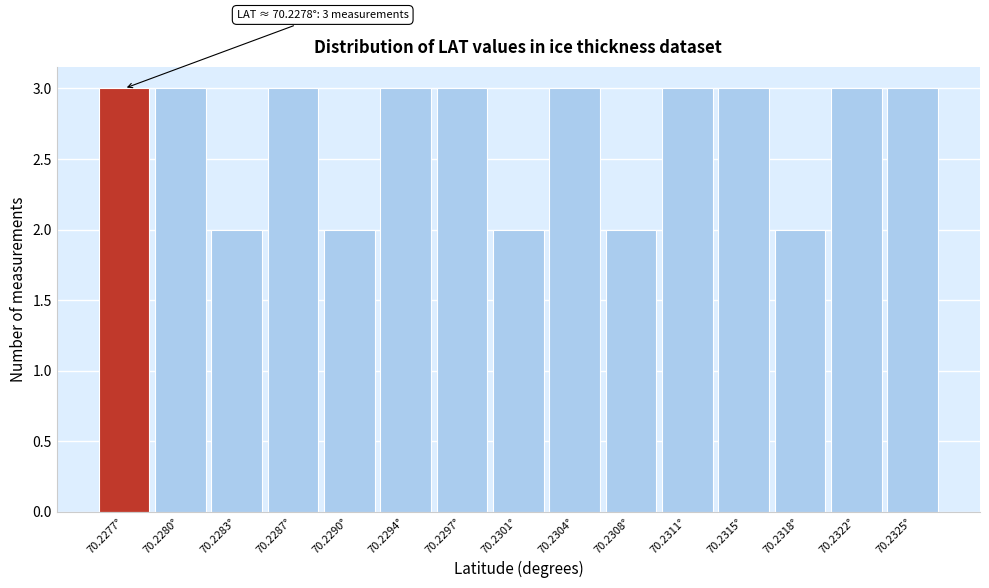

Reading right to left, list all the values displayed in this chart.

3	3	2	3	3	2	3	2	3	3	2	3	2	3	3